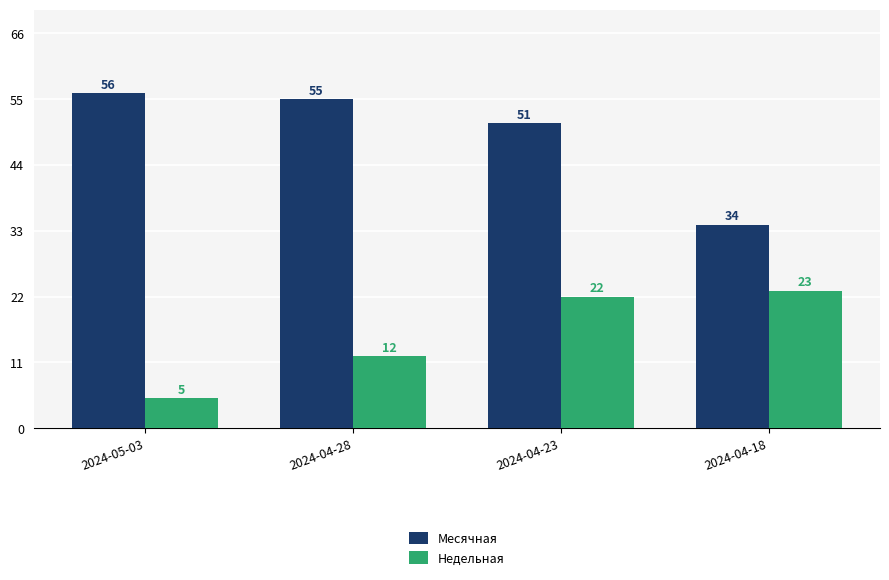

Where does the Месячная series first go above 55?

2024-05-03